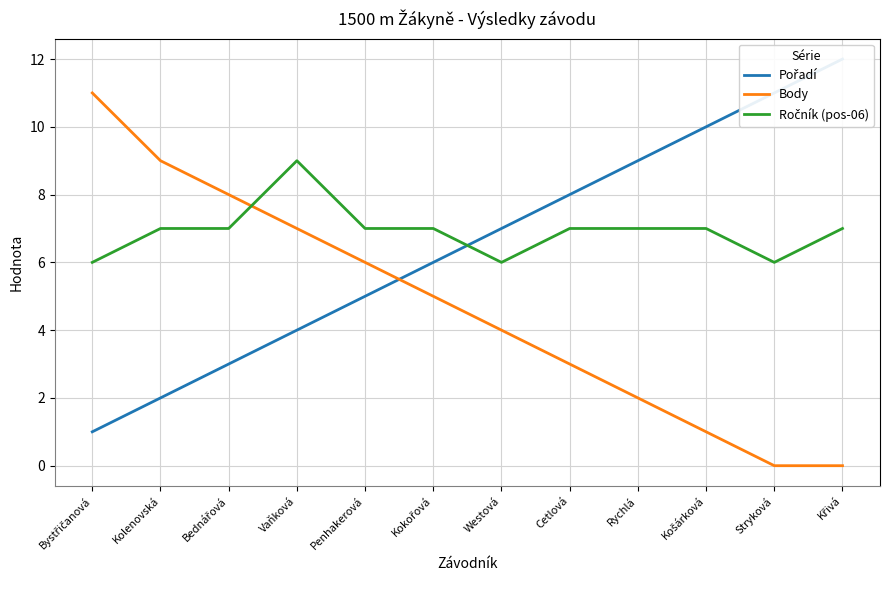

Reading left to right, transcribe all the data shown in this chart.

Pořadí: 1	2	3	4	5	6	7	8	9	10	11	12
Body: 11	9	8	7	6	5	4	3	2	1	0	0
Ročník (pos-06): 6	7	7	9	7	7	6	7	7	7	6	7